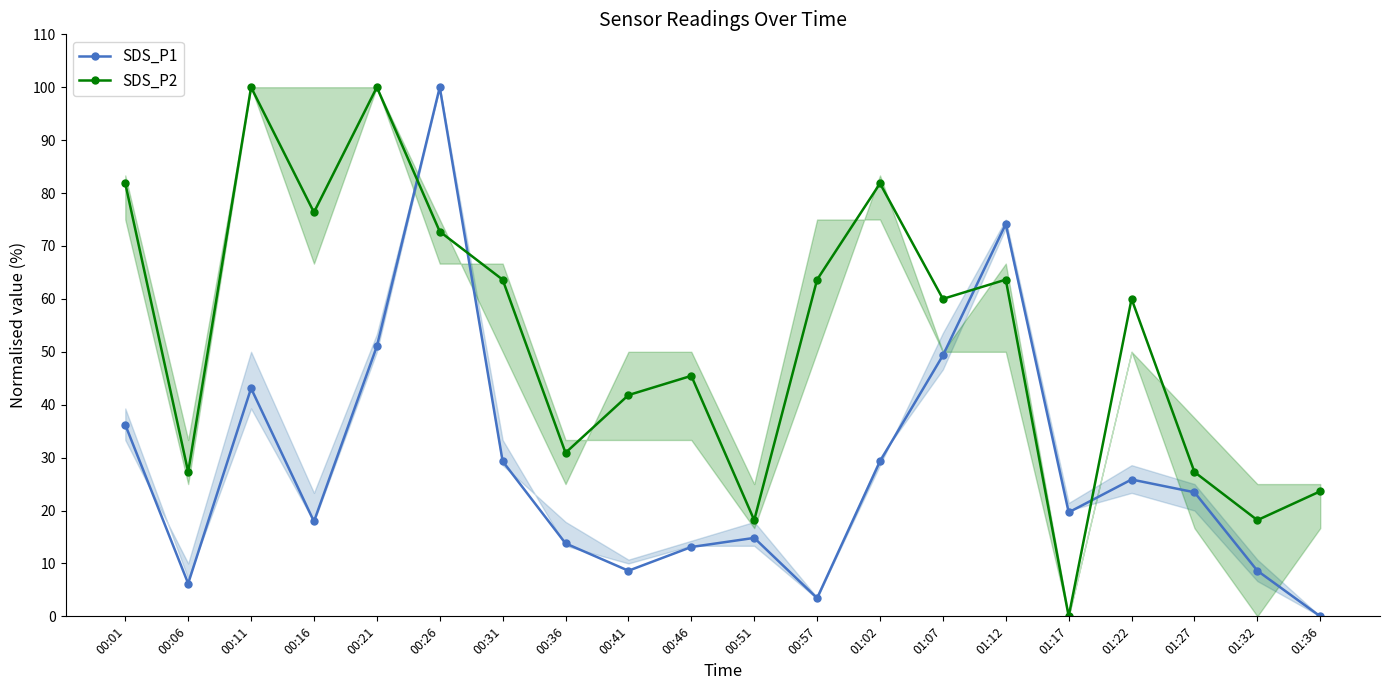

At which label is SDS_P2 closest to 50?

00:46